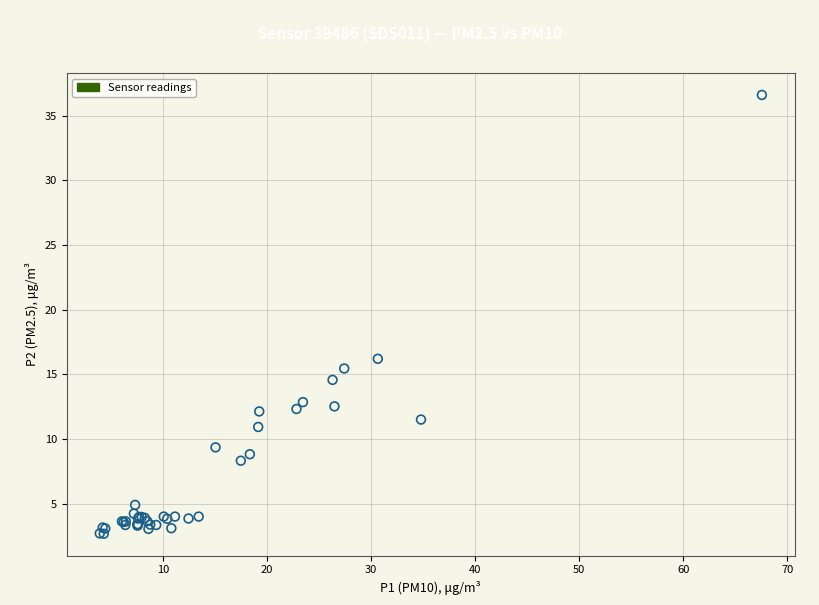

What Y value in the scatter plot is closest to 19?

16.2